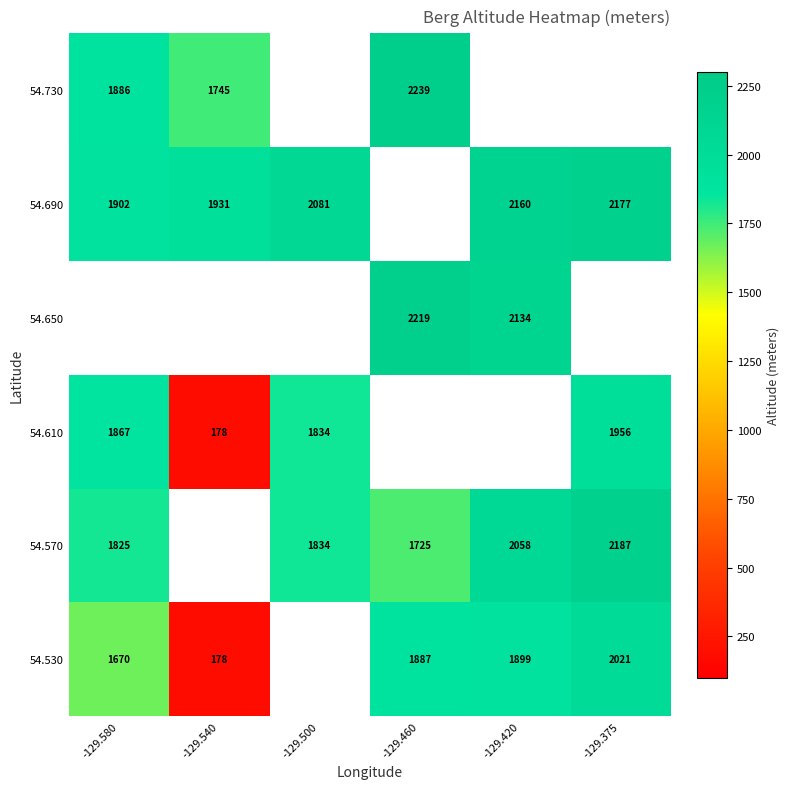

Is it true that 54.730 equals 793 at -129.580?

False